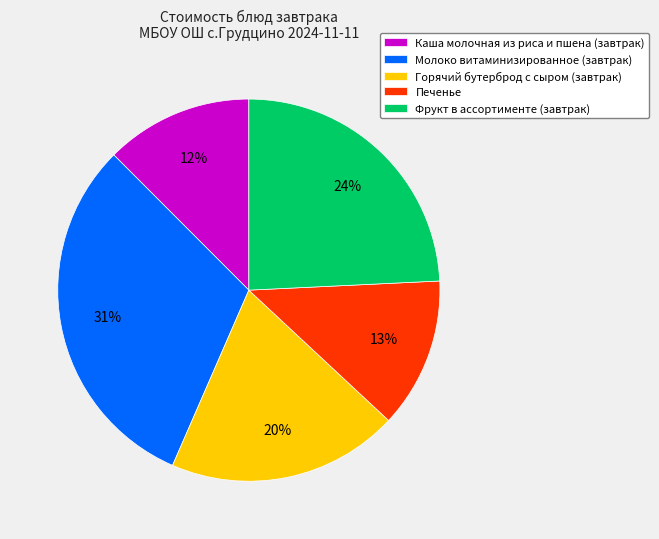

Combined, do Фрукт в ассортименте (завтрак) and Каша молочная из риса и пшена (завтрак) account for over 50%?

No